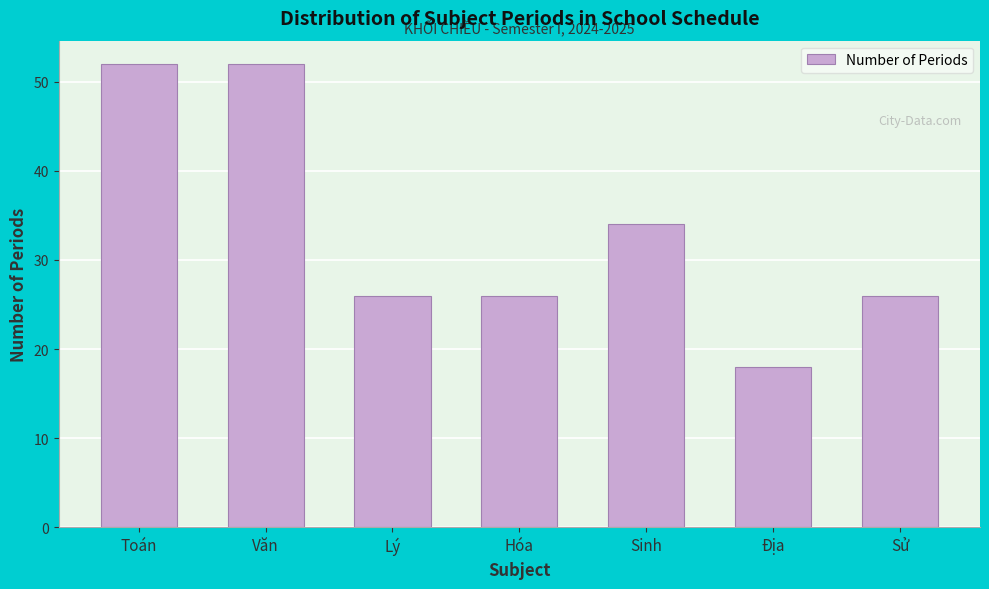

Reading right to left, what are all the values shown in this chart?

Sử=26	Địa=18	Sinh=34	Hóa=26	Lý=26	Văn=52	Toán=52